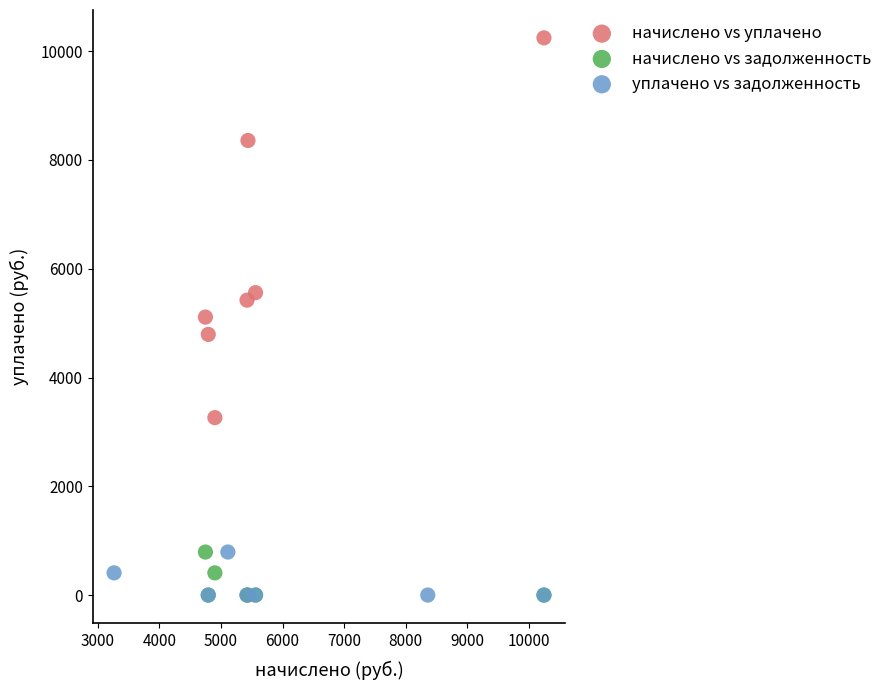

Which series has the largest Y range (max minus min)?

начислено vs уплачено